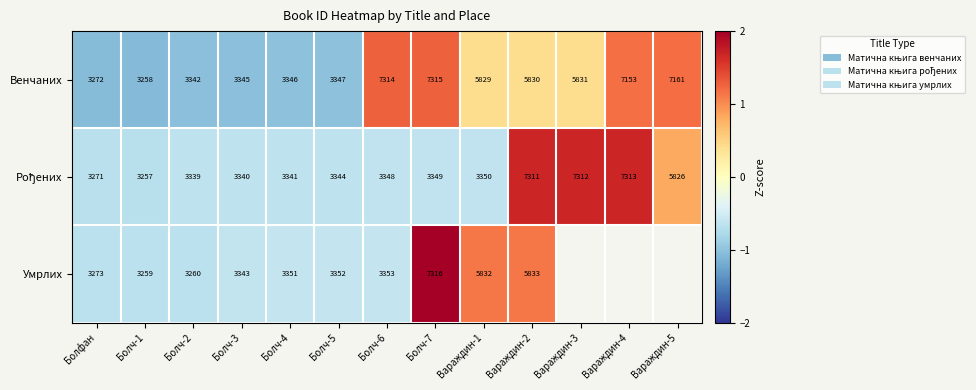

How many data points in Умрлих are above 0?

3